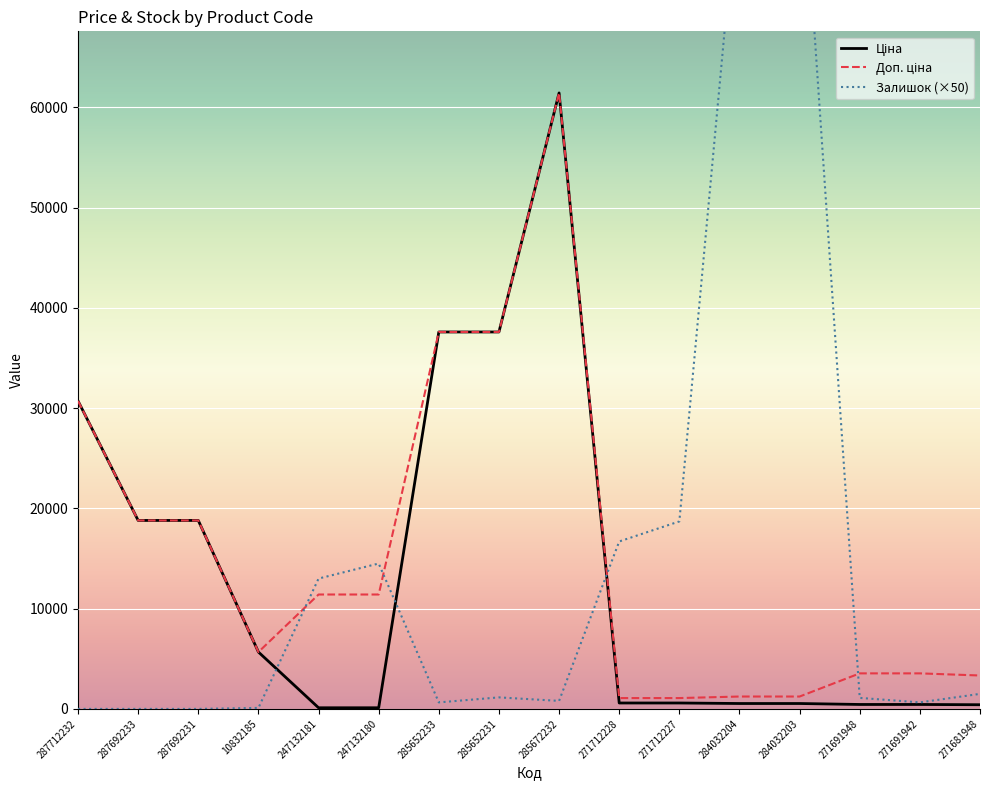

Between 287692231 and 271712227, which series saw the biggest shift?

Залишок (×50)